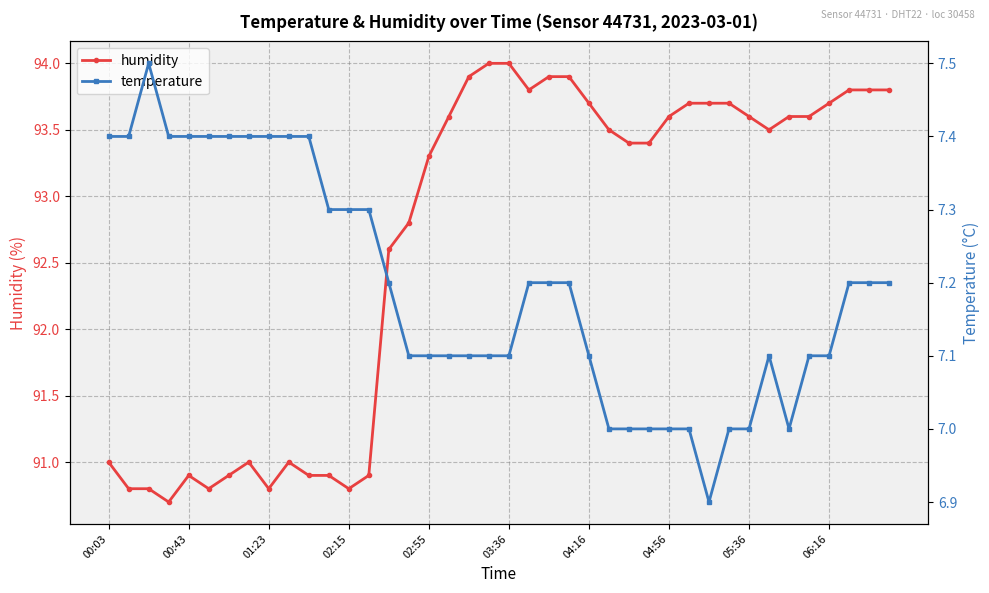

The value of humidity at 04:16 is 28.7. True or false?

False